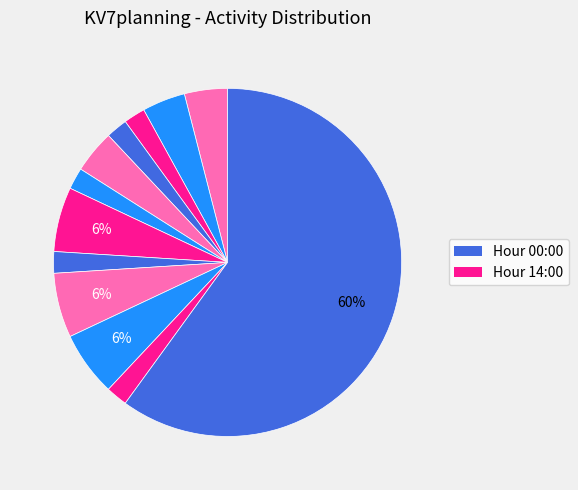

To the nearest percent, what is the average slice percentage?

8%